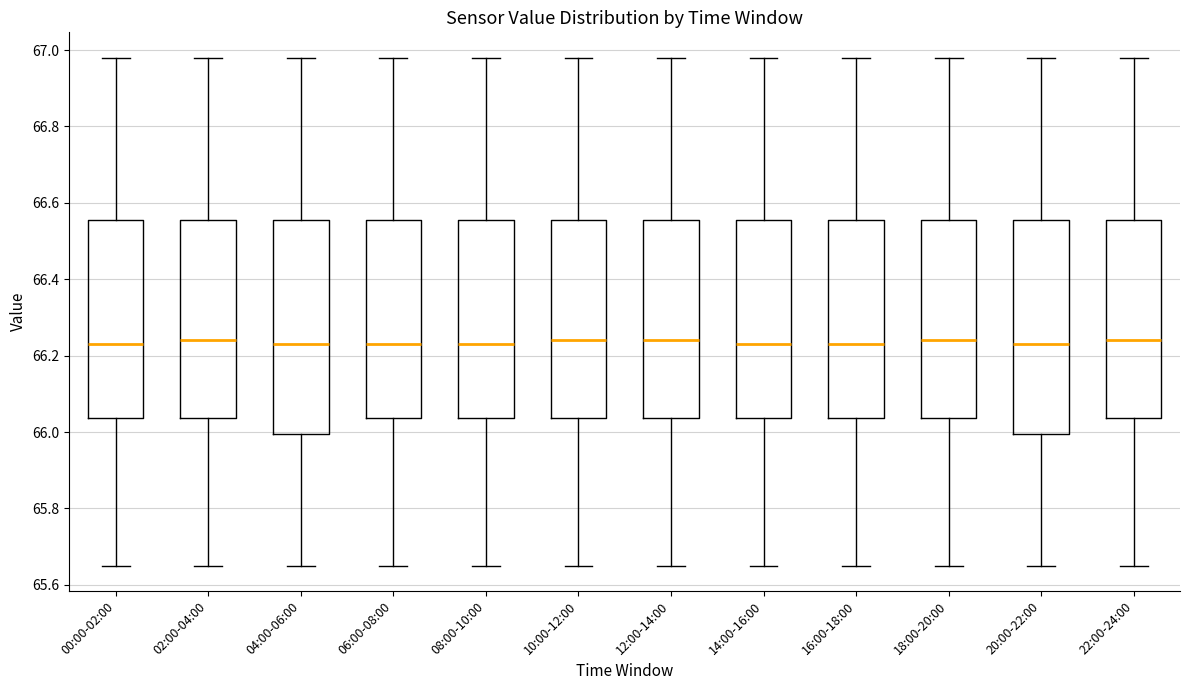

Reading left to right, transcribe this box plot: for each box, give where its median line is, the range the box spans, and where its two whiskers end, as read against the y-axis. The values are not printed on the chart, so give them approximately, as read against the axis.

00:00-02:00: median 66.24, box 66.04 to 66.56, whiskers 65.66 to 66.98
02:00-04:00: median 66.24, box 66.04 to 66.56, whiskers 65.66 to 66.98
04:00-06:00: median 66.24, box 66.00 to 66.56, whiskers 65.66 to 66.98
06:00-08:00: median 66.24, box 66.04 to 66.56, whiskers 65.66 to 66.98
08:00-10:00: median 66.24, box 66.04 to 66.56, whiskers 65.66 to 66.98
10:00-12:00: median 66.24, box 66.04 to 66.56, whiskers 65.66 to 66.98
12:00-14:00: median 66.24, box 66.04 to 66.56, whiskers 65.66 to 66.98
14:00-16:00: median 66.24, box 66.04 to 66.56, whiskers 65.66 to 66.98
16:00-18:00: median 66.24, box 66.04 to 66.56, whiskers 65.66 to 66.98
18:00-20:00: median 66.24, box 66.04 to 66.56, whiskers 65.66 to 66.98
20:00-22:00: median 66.24, box 66.00 to 66.56, whiskers 65.66 to 66.98
22:00-24:00: median 66.24, box 66.04 to 66.56, whiskers 65.66 to 66.98